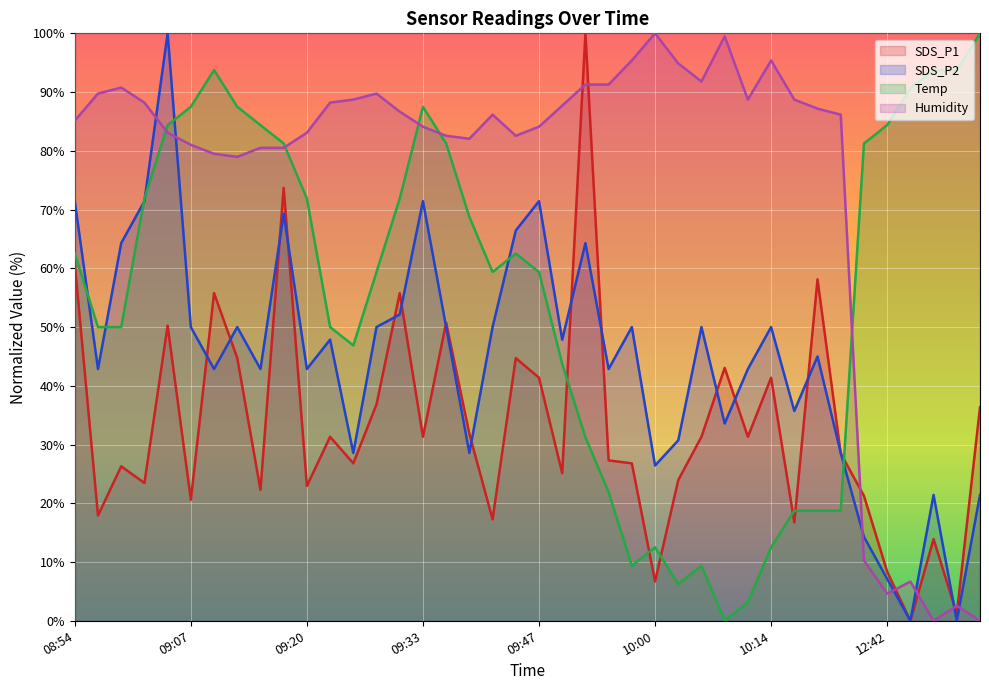

The value of SDS_P1 at 09:49 is 34.6. True or false?

False